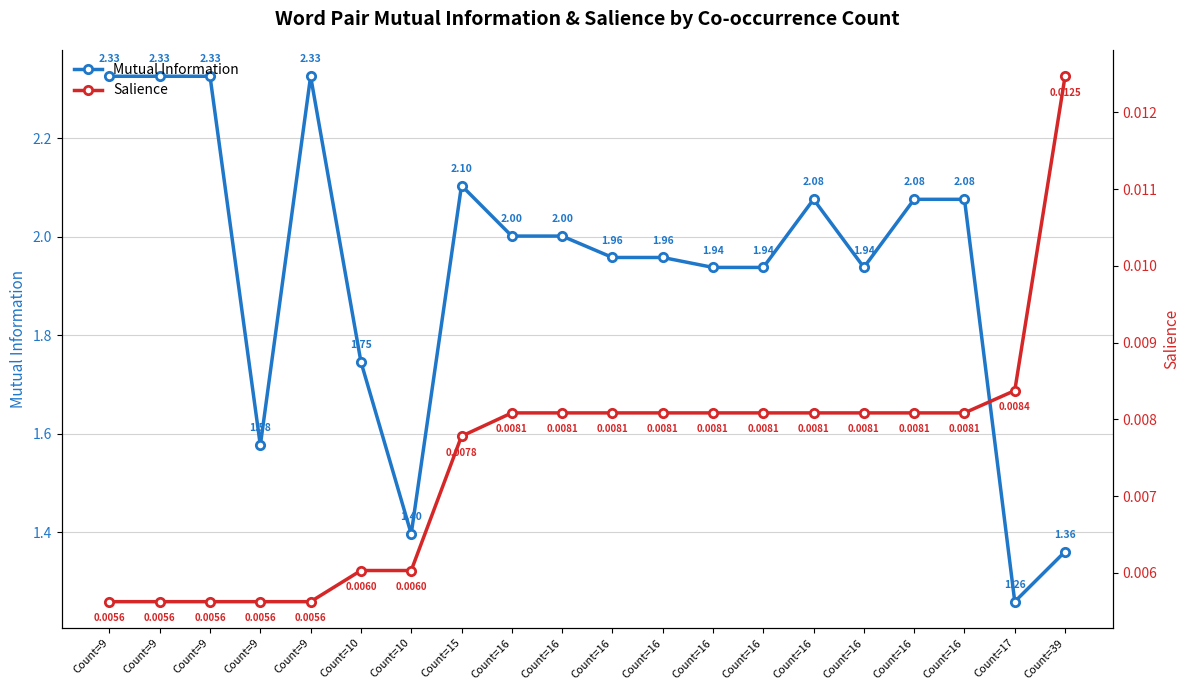

What is the sum of the Mutual Information values at Count=16 and Count=9?

3.5